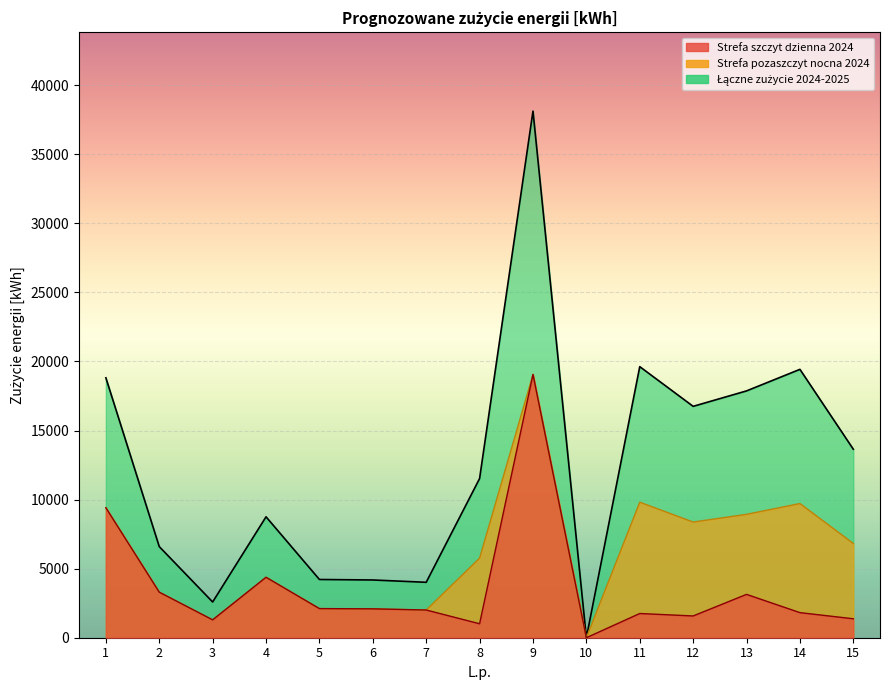

Is the value of Łączne zużycie 2024-2025 at 9 greater than the value of Strefa szczyt dzienna 2024 at 12?

Yes